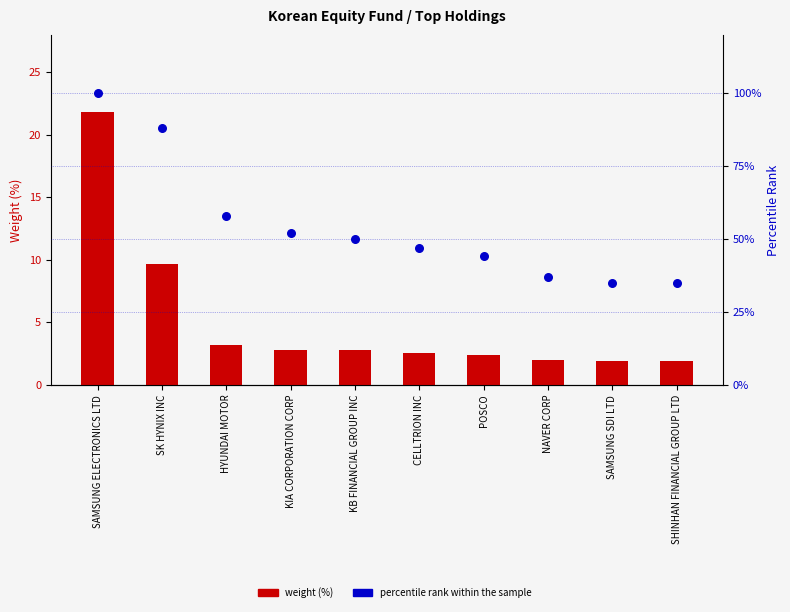

Which series contains the highest Y value?

percentile rank within the sample